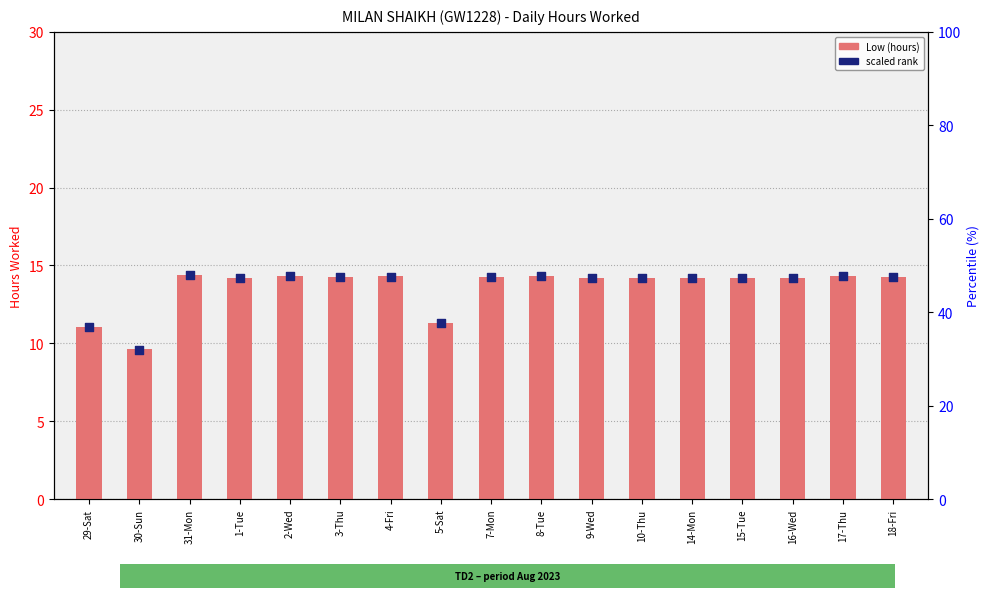

Which series has the largest Y range (max minus min)?

scaled rank